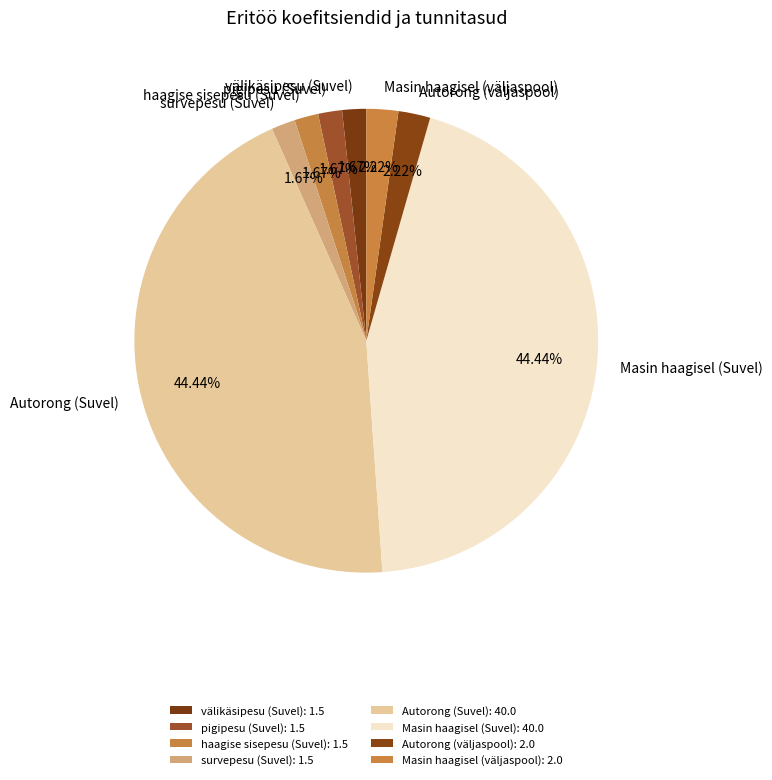

How many segments does this pie chart have?

8